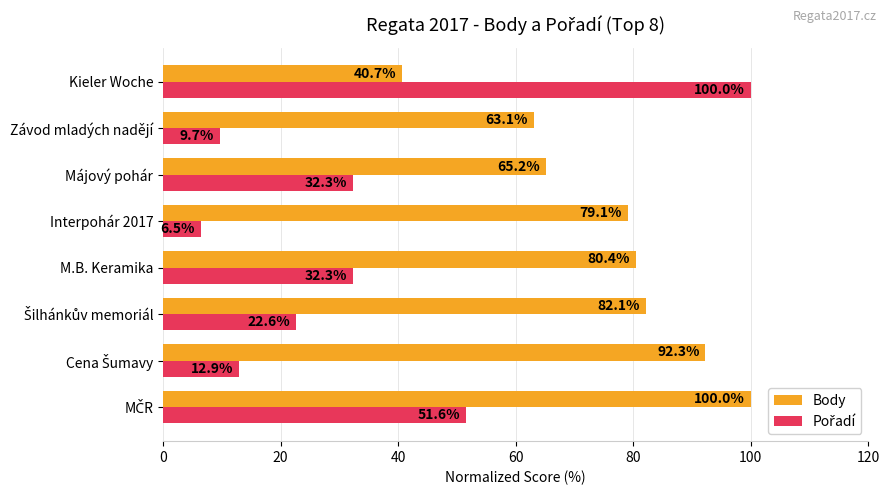

What is the highest value of the Body series?

100.0